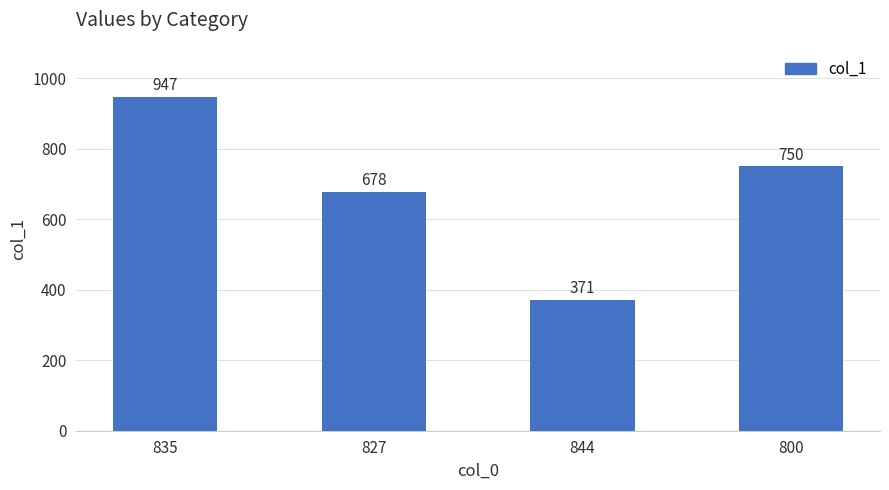

What is the smallest value displayed?

371